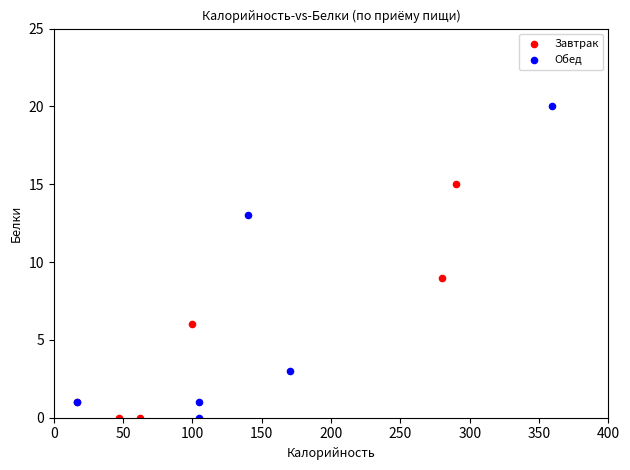

Which series has the largest Y range (max minus min)?

Обед